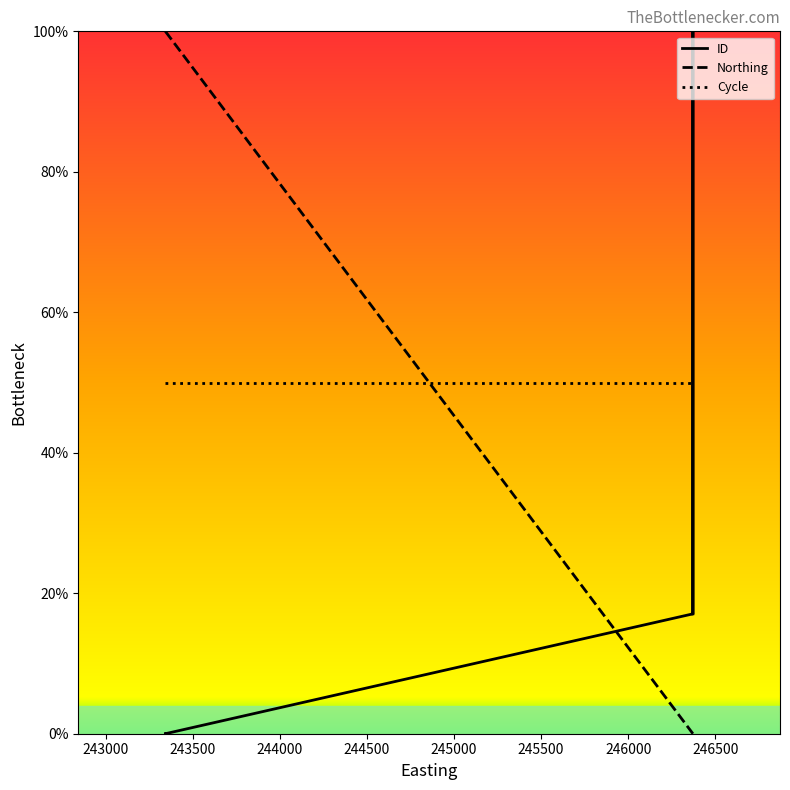

What is the sum of all ID values?

451.2